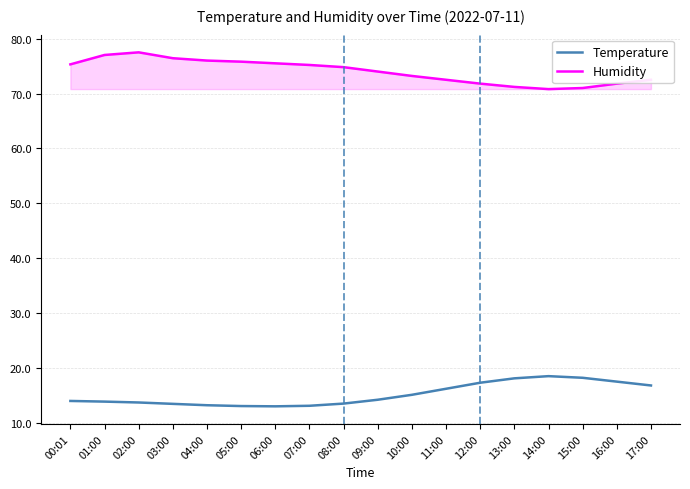

The Temperature series shows 17.5 at 16:00. True or false?

True